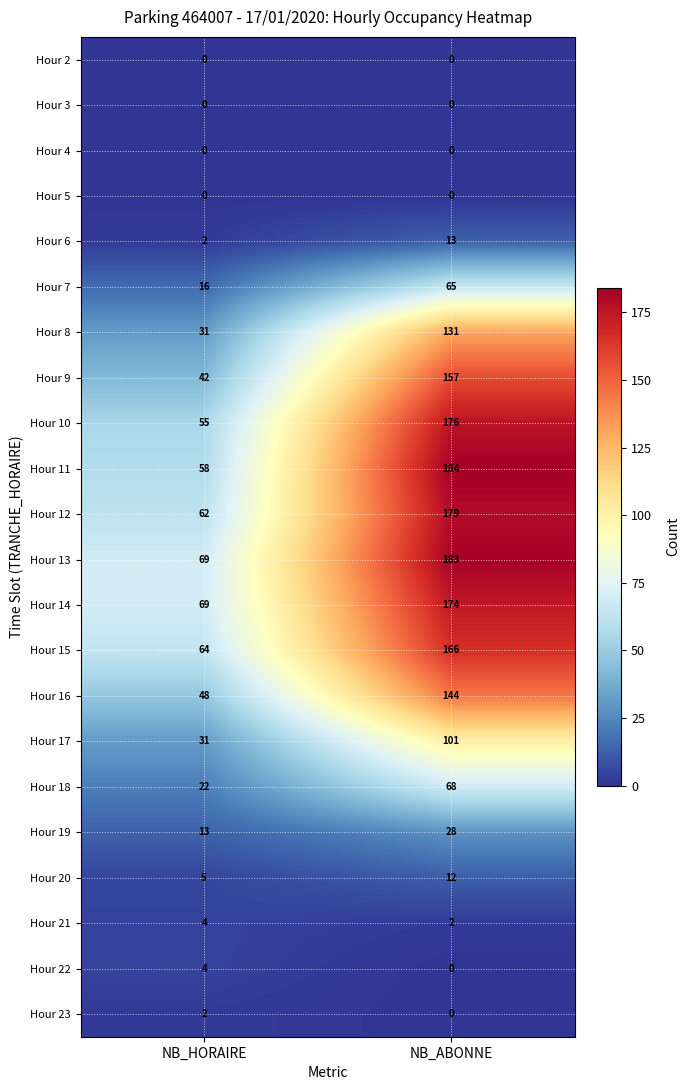

How many Hour 21 values are between 2 and 4?

2